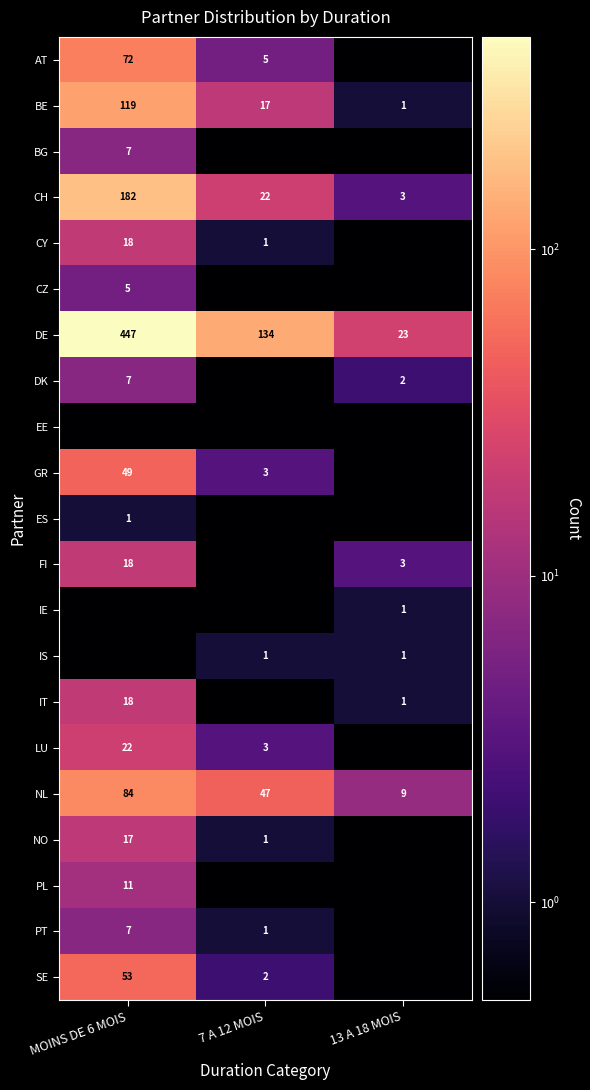

Count the NL values in the range 9 to 84.

3